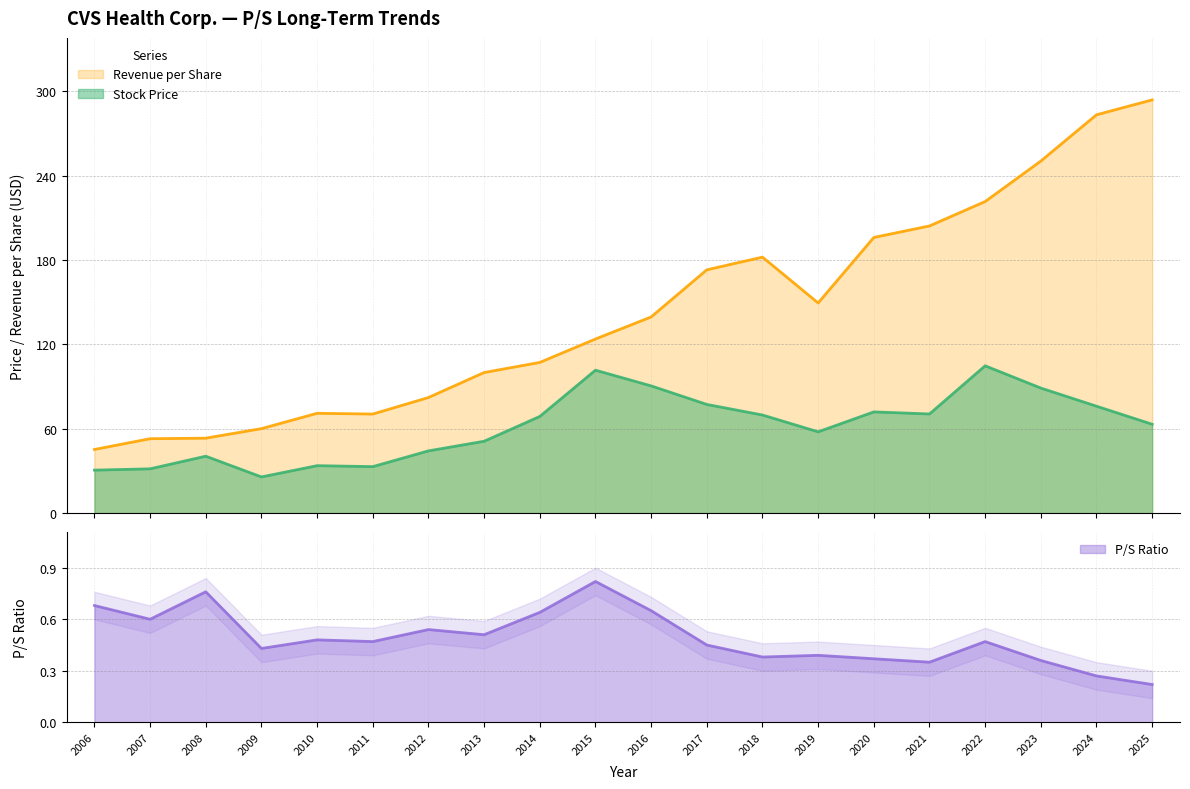

How many P/S Ratio values are between 0 and 1?

20